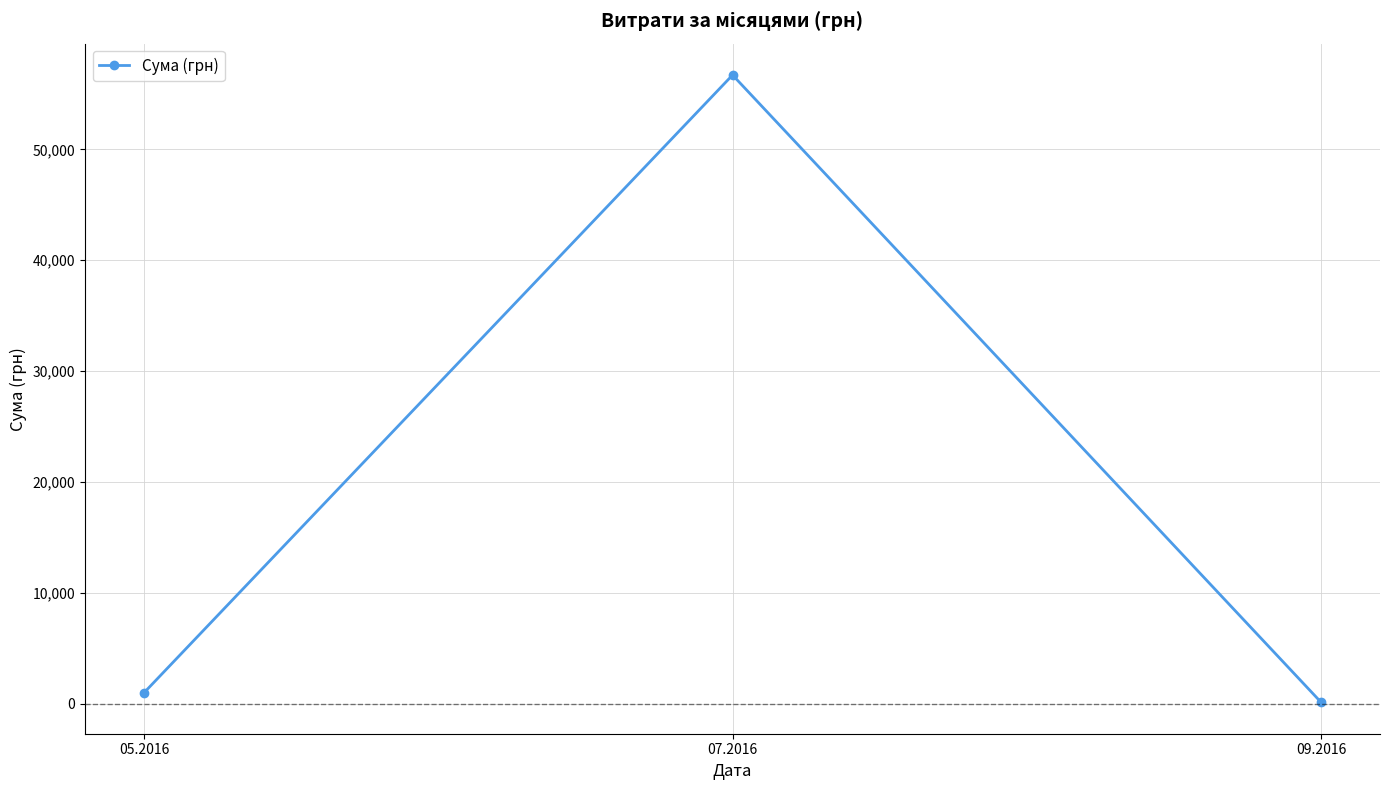

List the labels in order of value, largest first.

07.2016, 05.2016, 09.2016